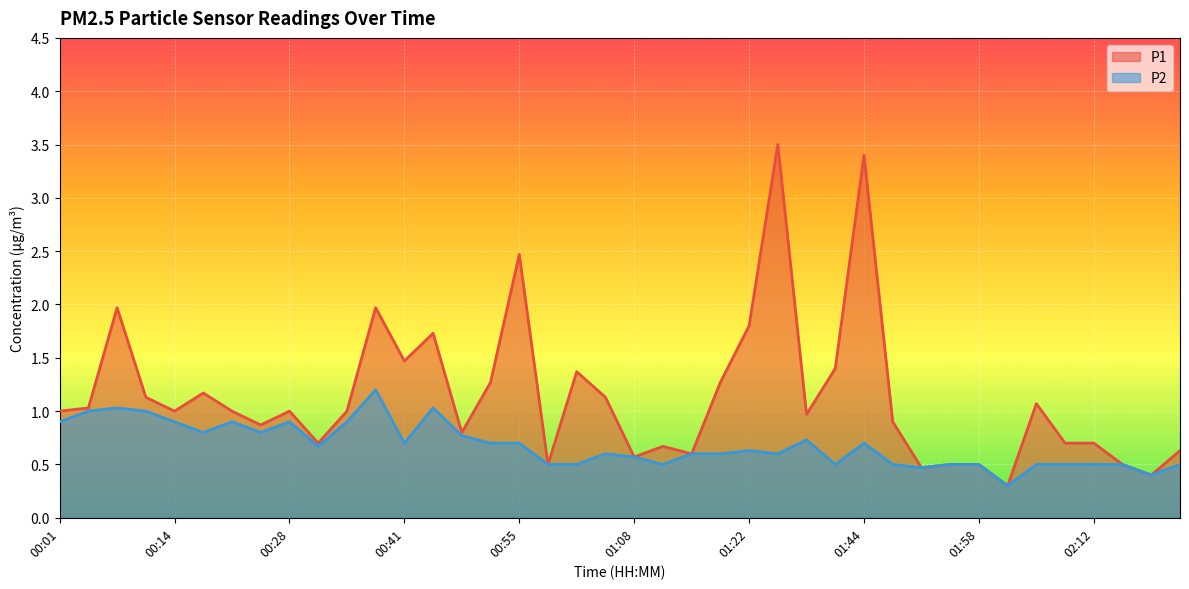

List the series in order of their overall mean, lowest first.

P2, P1